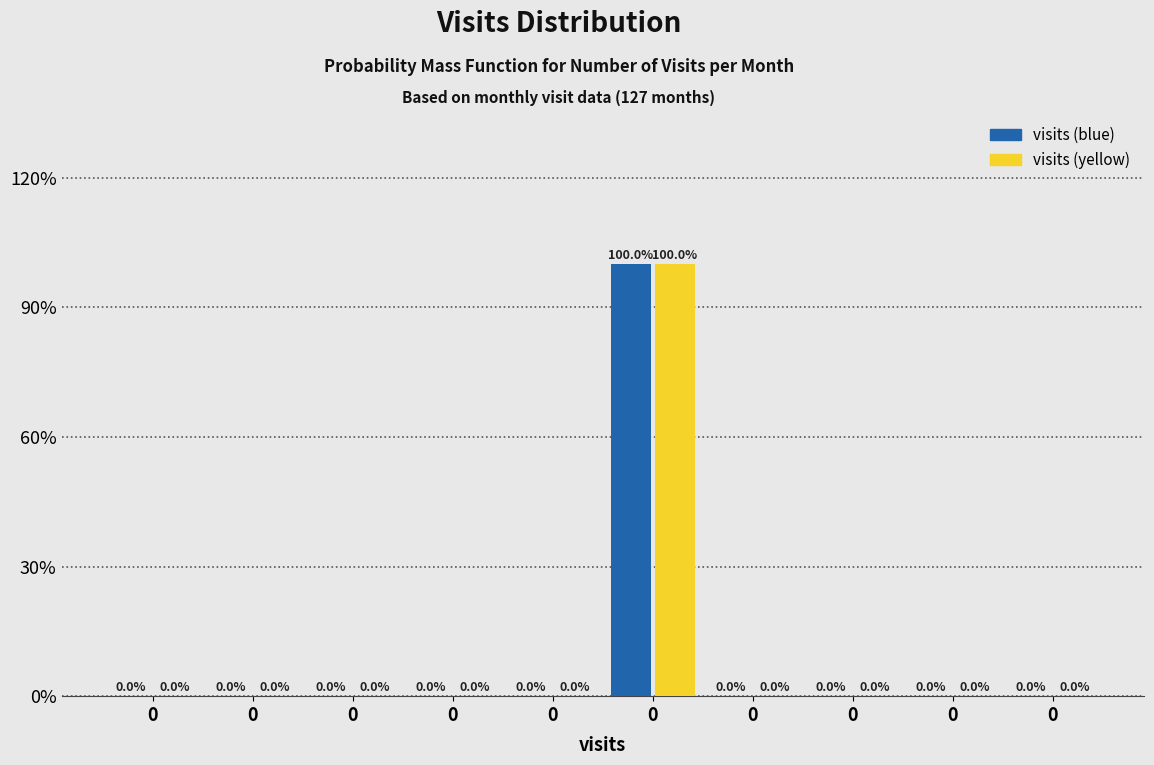

How many groups of bars are there?

10